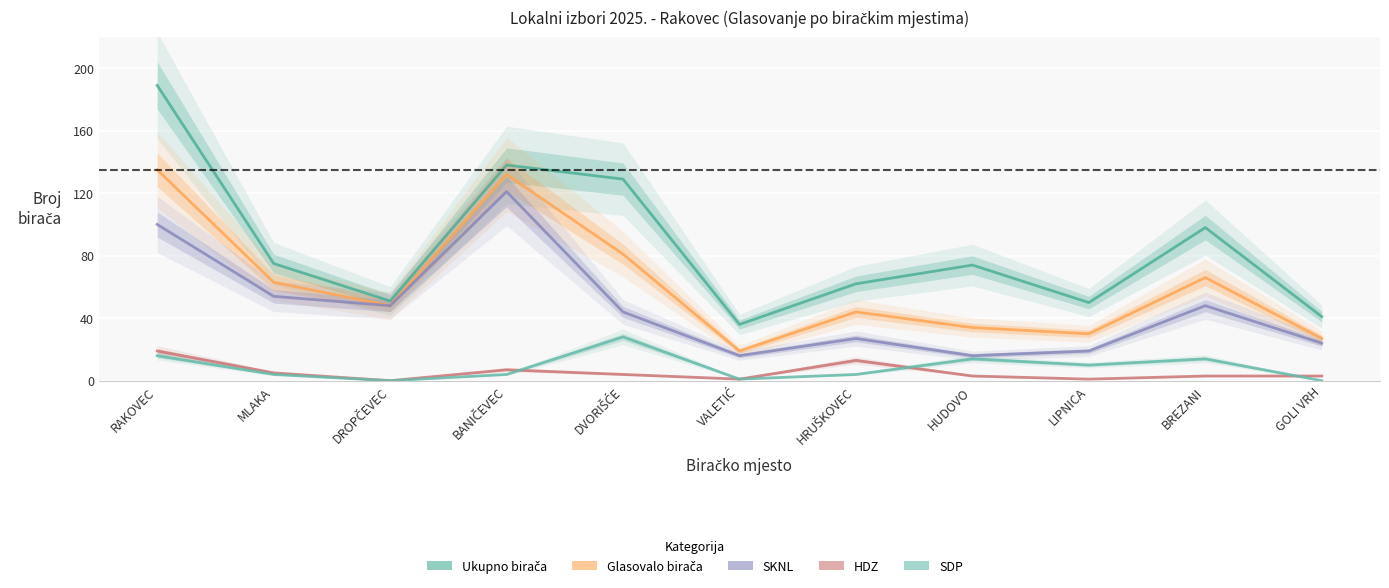

True or false: Ukupno birača and SKNL intersect in this chart.

False